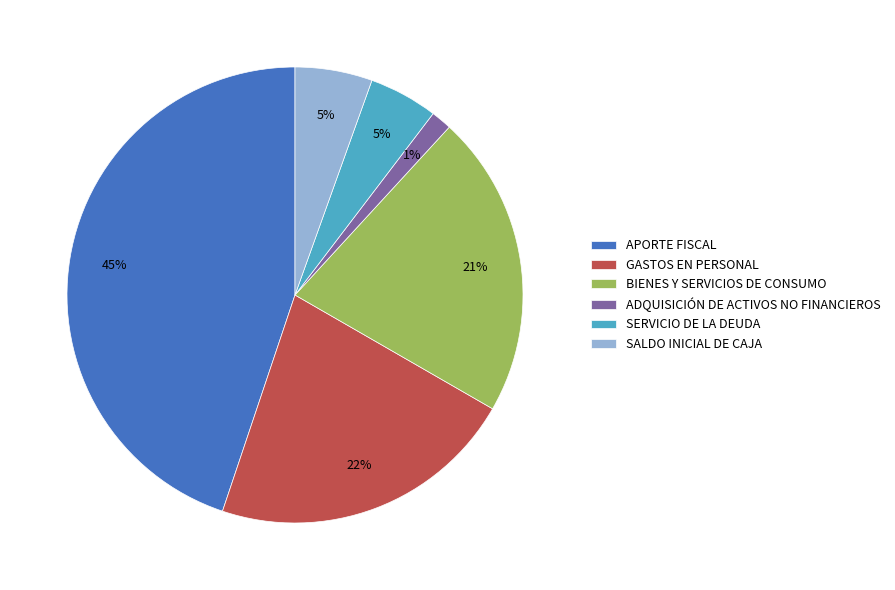

True or false: BIENES Y SERVICIOS DE CONSUMO accounts for 28% of the total.

False